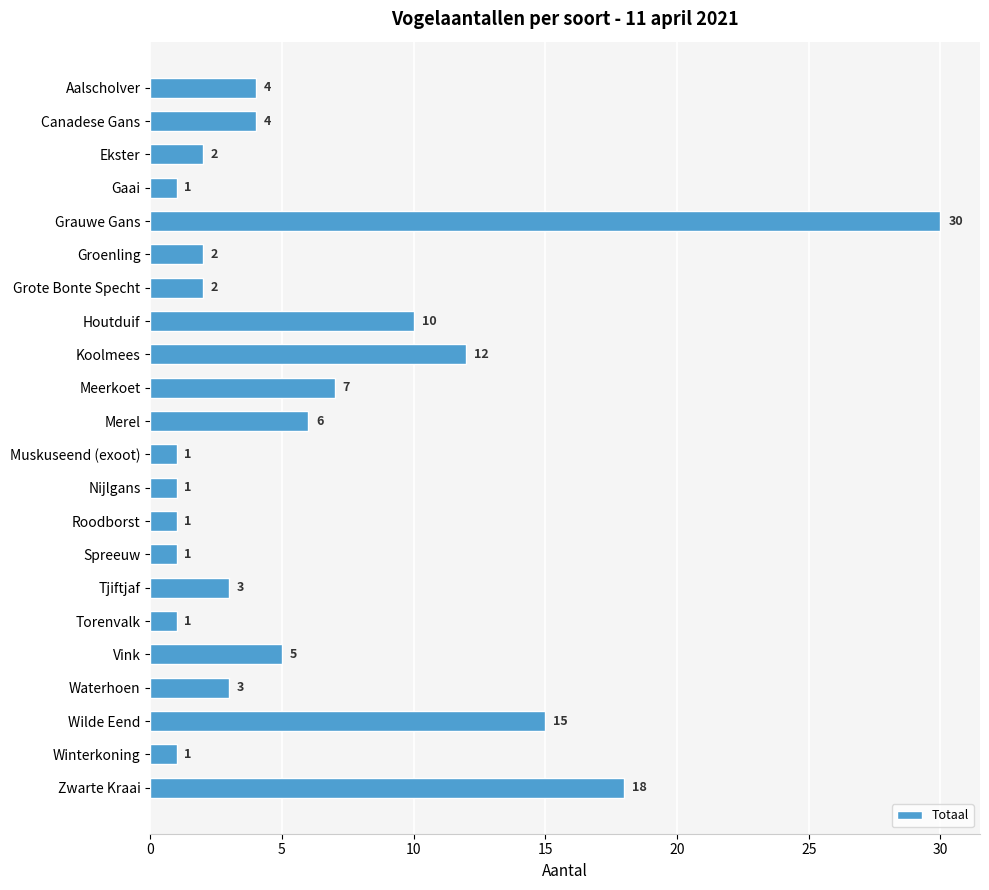

What is the sum of all values?

130